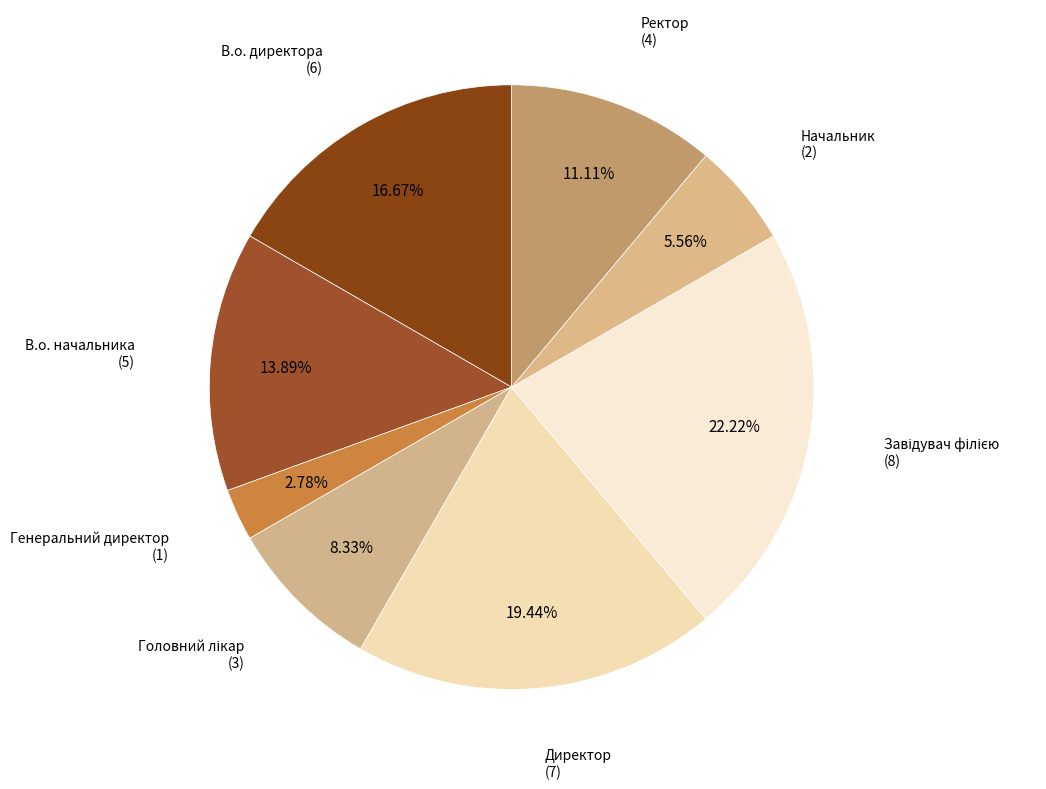

Count the number of slices in the pie.

8